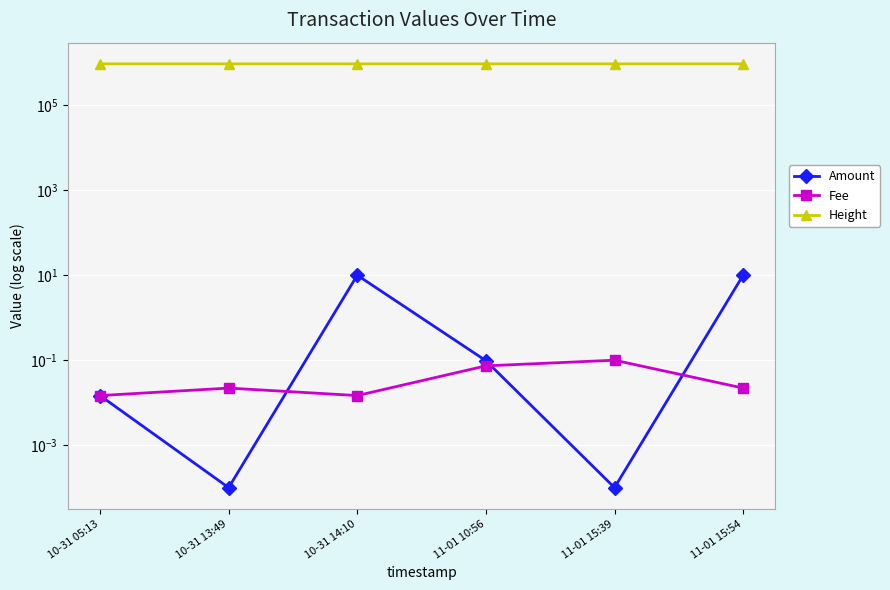

Is this an area chart (filled region under the line)?

No